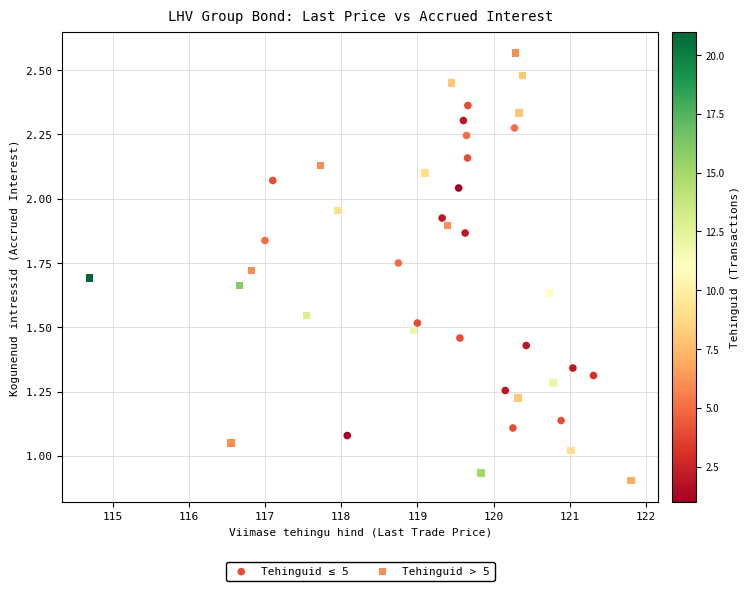

Which series contains the lowest Y value?

Tehinguid > 5